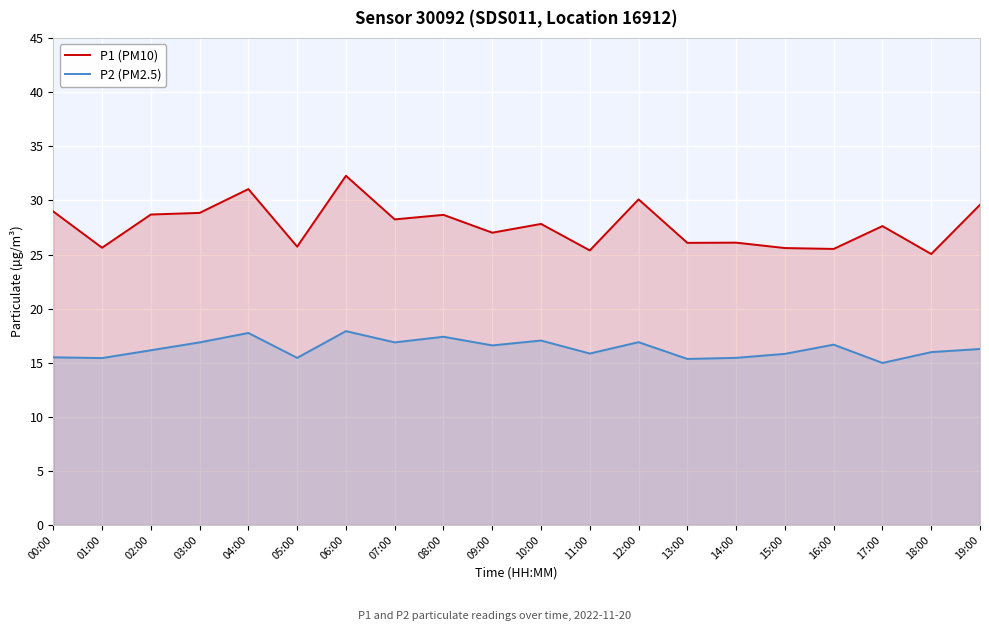

Rank the series by their maximum value, from lowest to highest.

P2 (PM2.5), P1 (PM10)